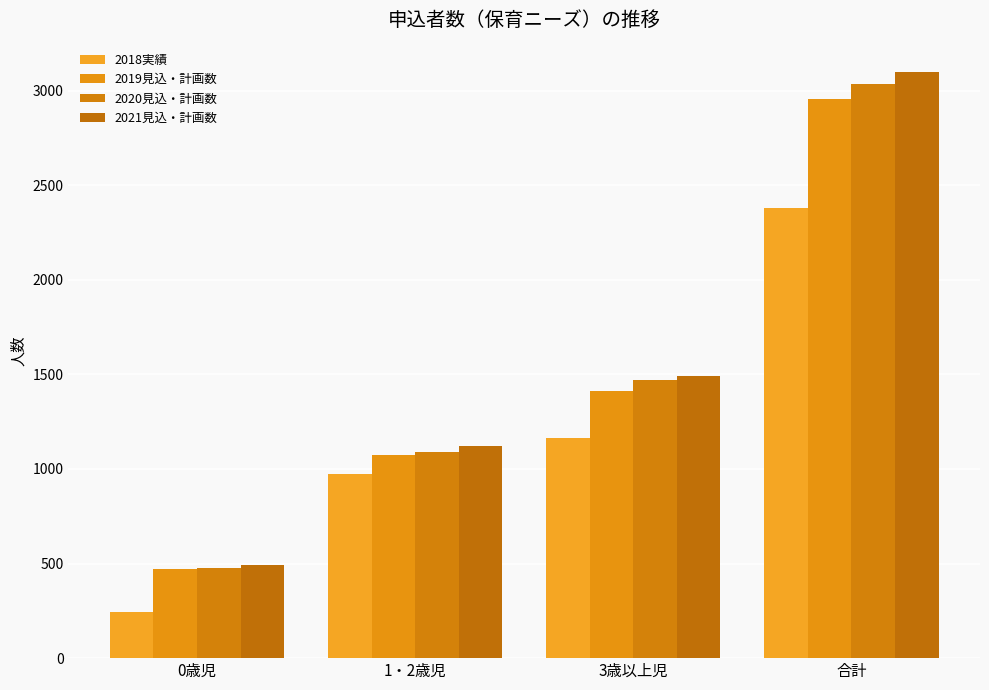

Which label corresponds to the largest value in the chart?

合計